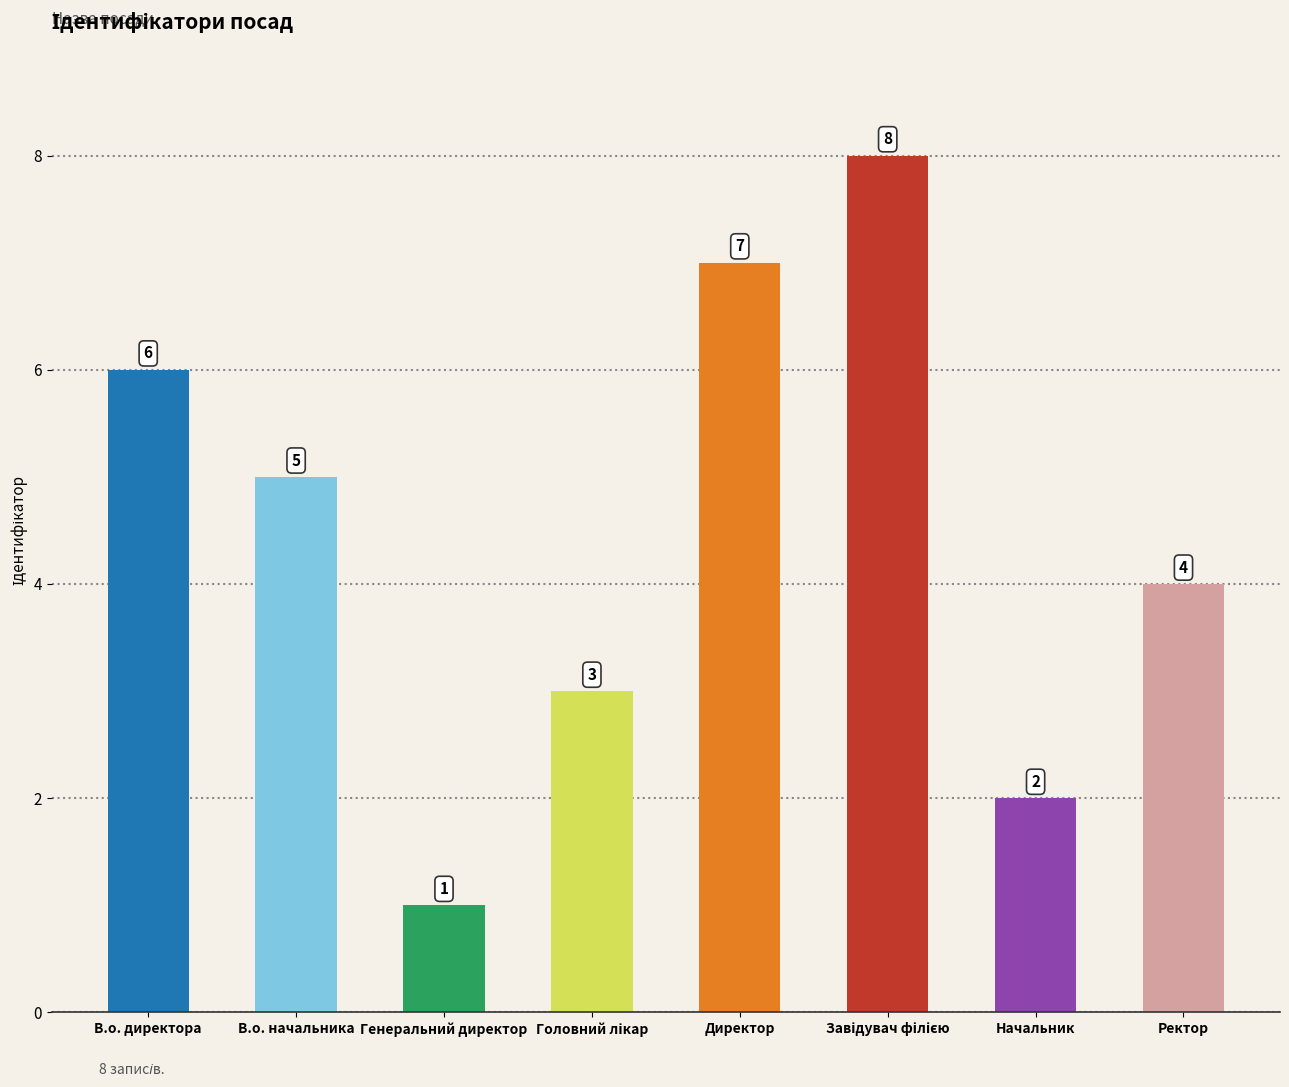

How many bars are there in total?

8